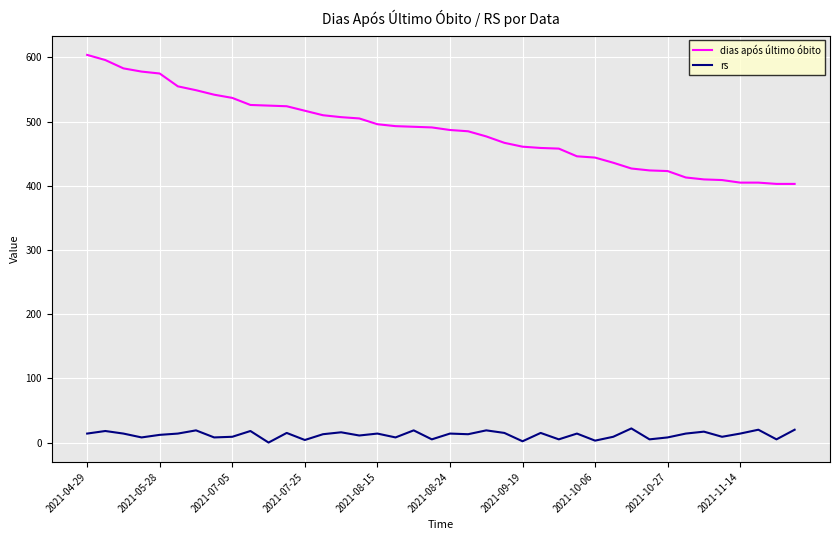

True or false: rs and dias após último óbito cross at least once.

False